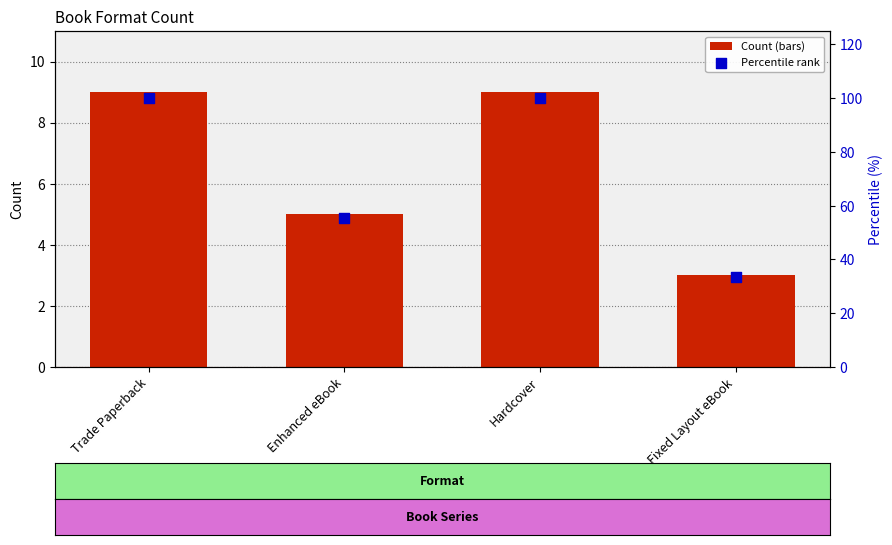

Which series contains the highest Y value?

Percentile